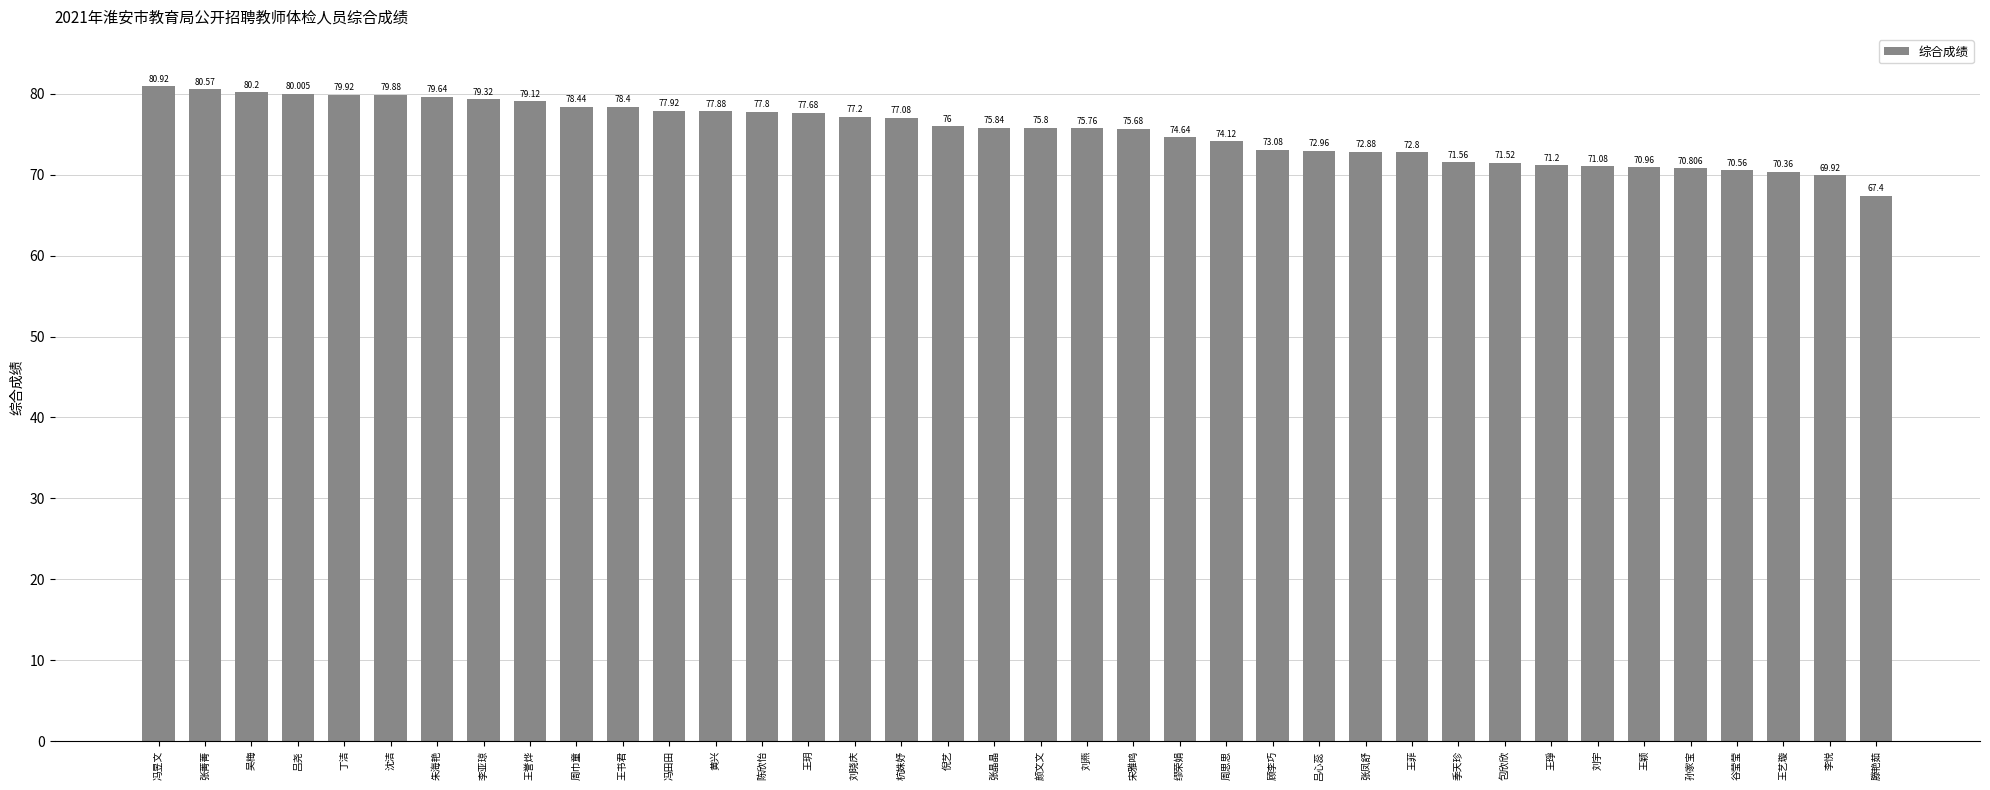

Reading left to right, what are all the values shown in this chart?

80.9	80.6	80.2	80.0	79.9	79.9	79.6	79.3	79.1	78.4	78.4	77.9	77.9	77.8	77.7	77.2	77.1	76.0	75.8	75.8	75.8	75.7	74.6	74.1	73.1	73.0	72.9	72.8	71.6	71.5	71.2	71.1	71.0	70.8	70.6	70.4	69.9	67.4